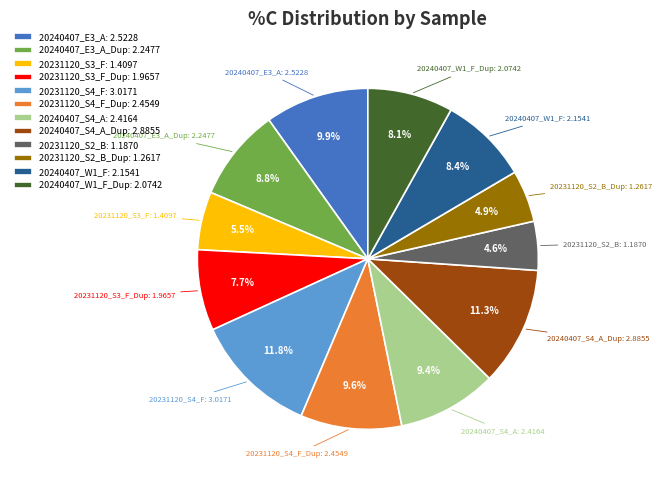

Count the number of slices in the pie.

12